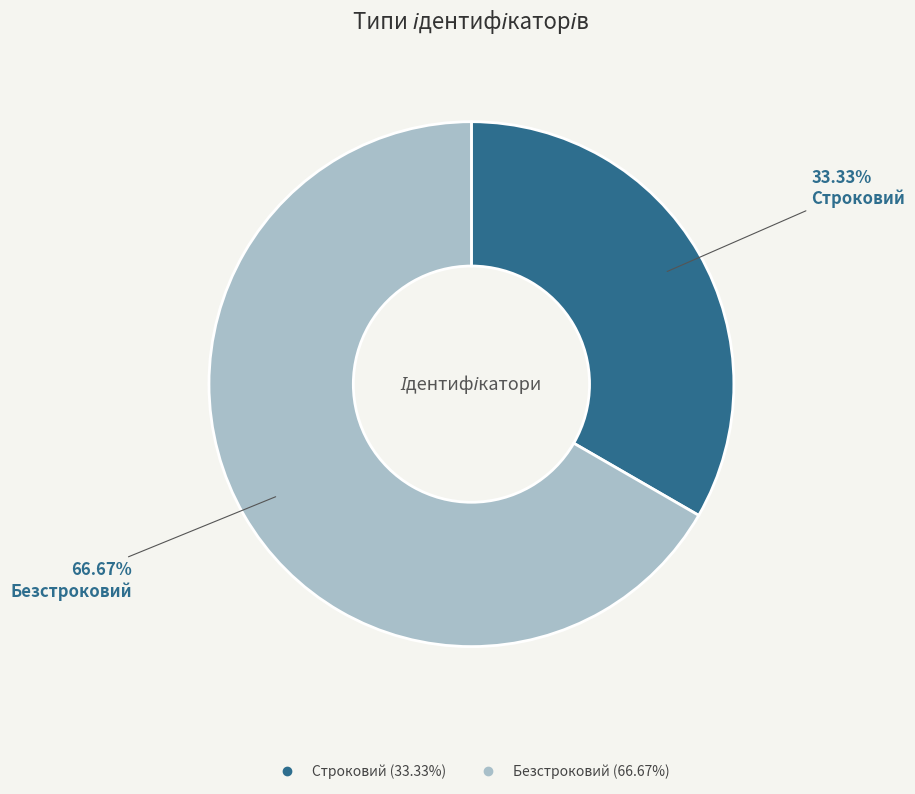

Approximately how many times larger is the value at Строковий compared to Безстроковий?

0.5